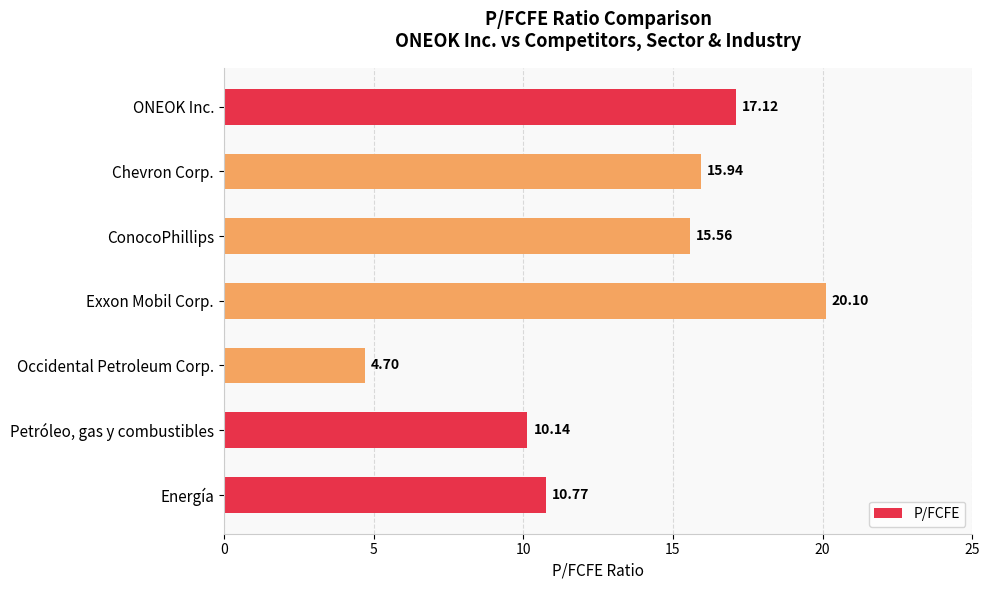

What is the greatest value displayed?

20.1